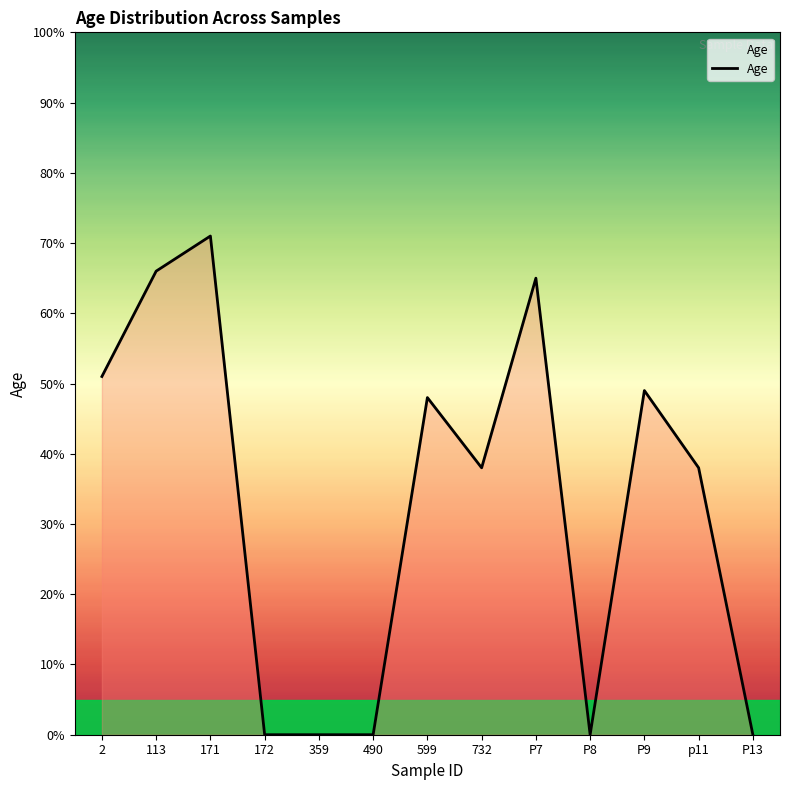

What position from the right is 172?

10